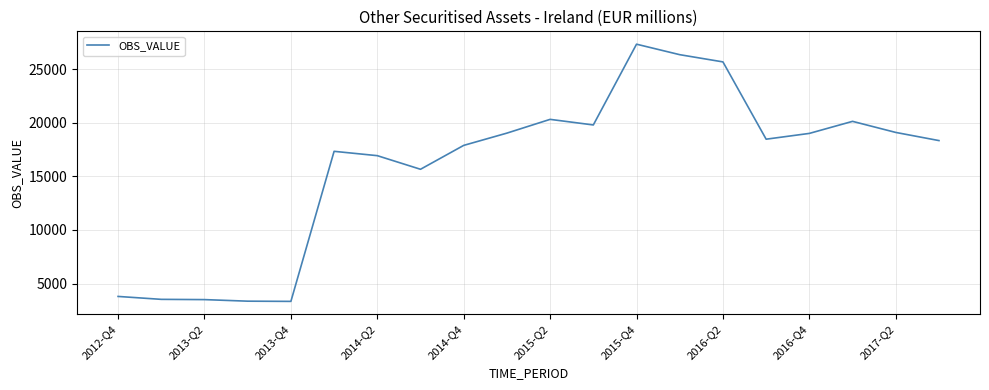

What is the maximum value shown in the chart?

27347